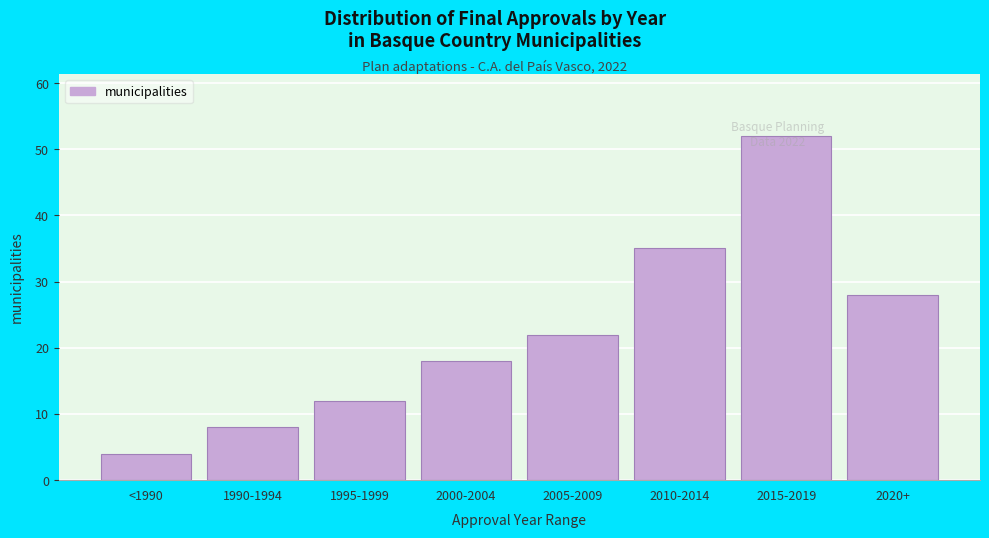

Which label corresponds to the largest value in the chart?

2015-2019